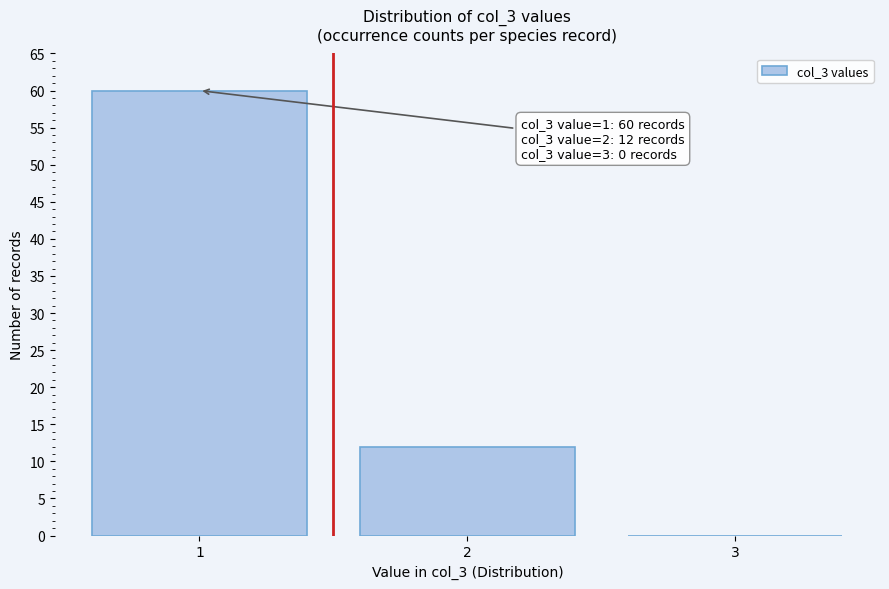

Reading left to right, transcribe all the data shown in this chart.

1=60	2=12	3=0